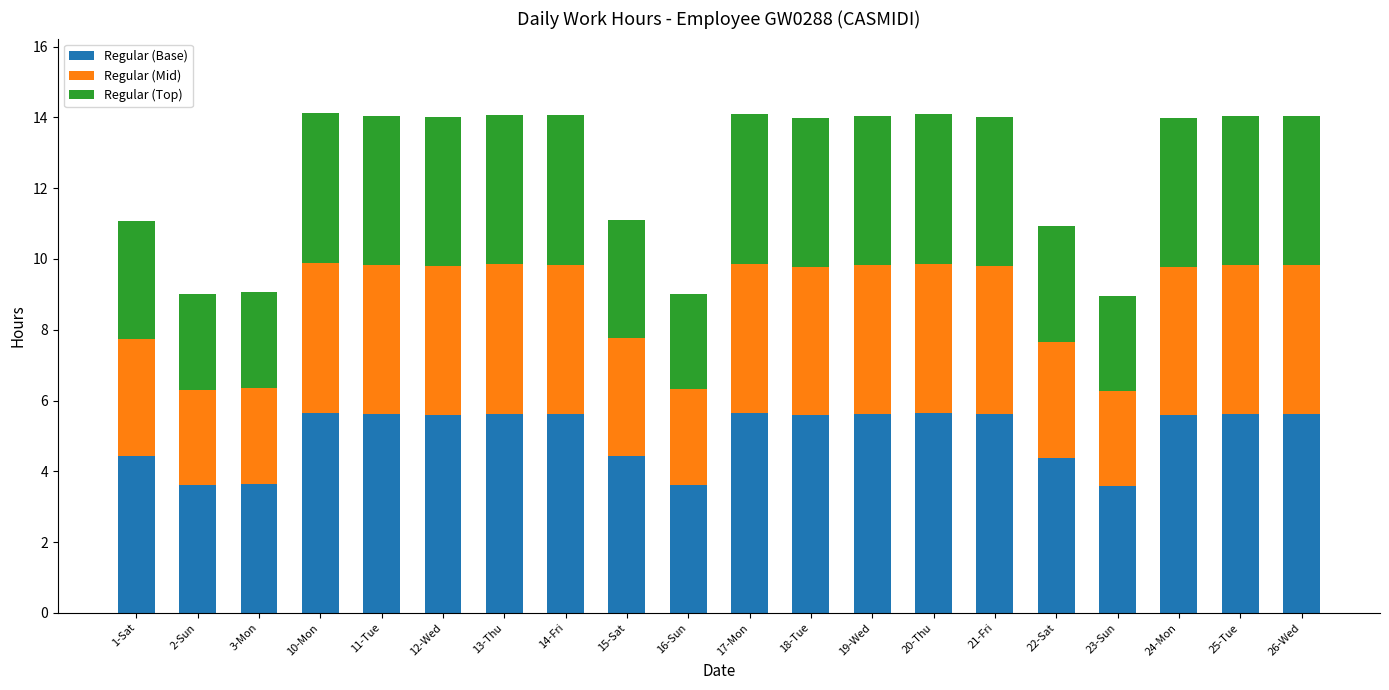

The Regular (Base) series shows 5.6 at 19-Wed. True or false?

True